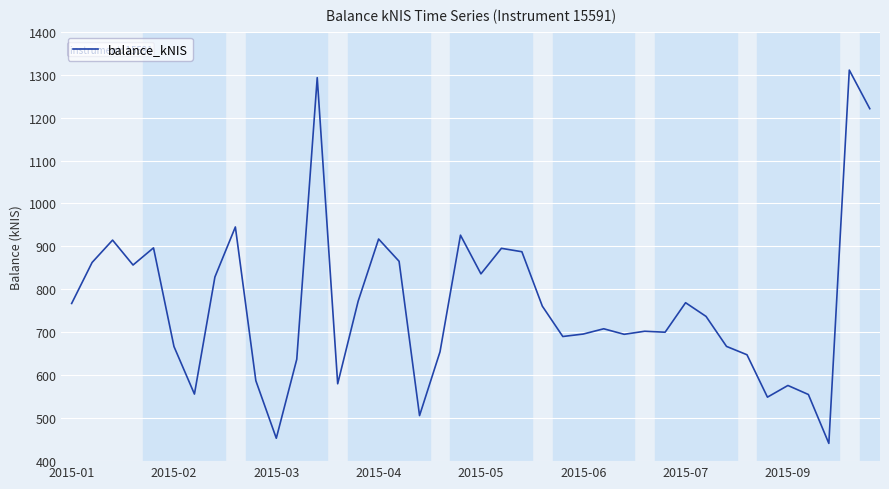

What is the minimum value shown in the chart?

441.3